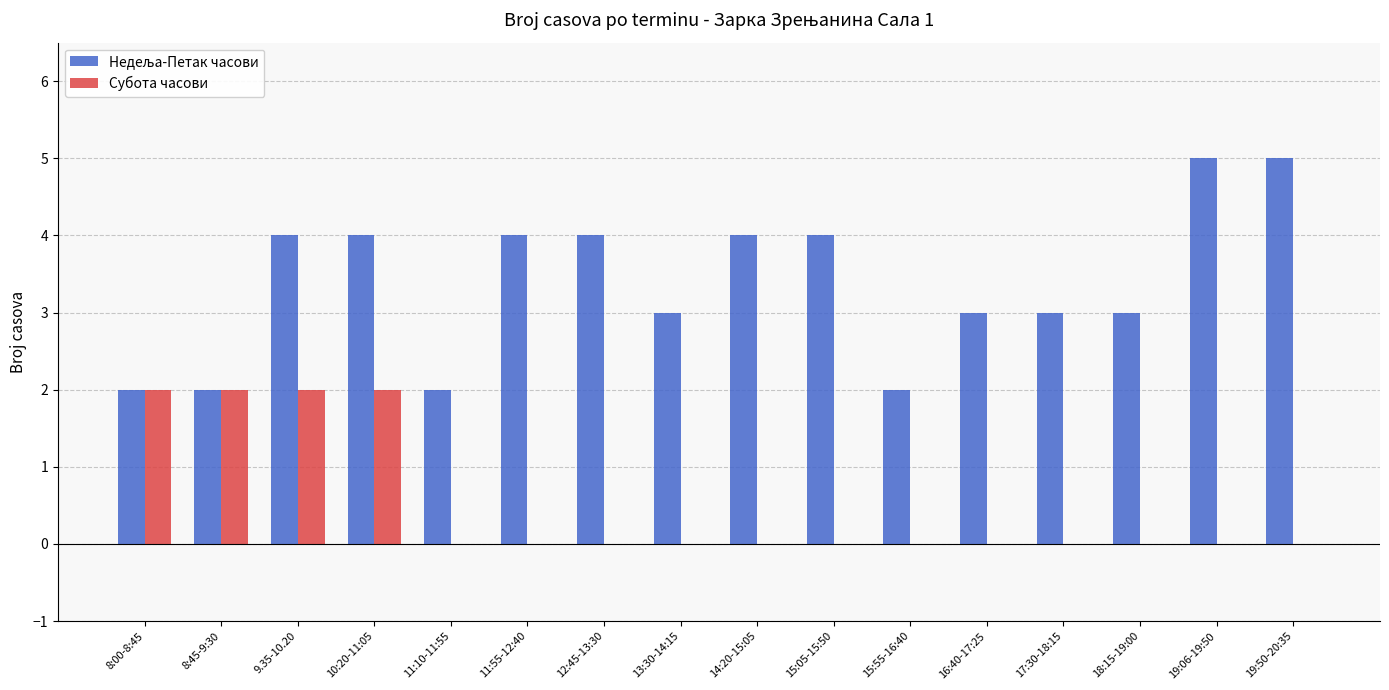

Count the number of data series in this chart.

2